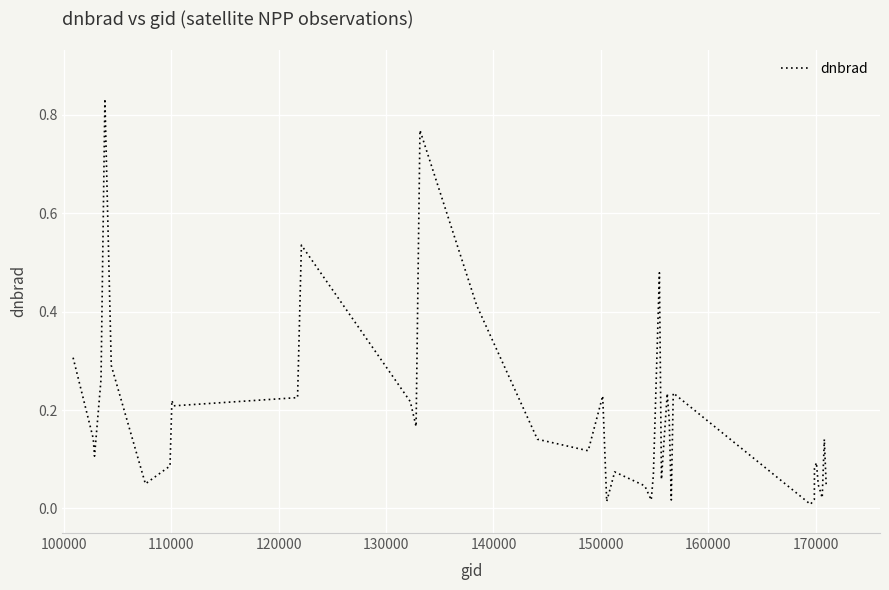

Count the number of categories in the chart.

40